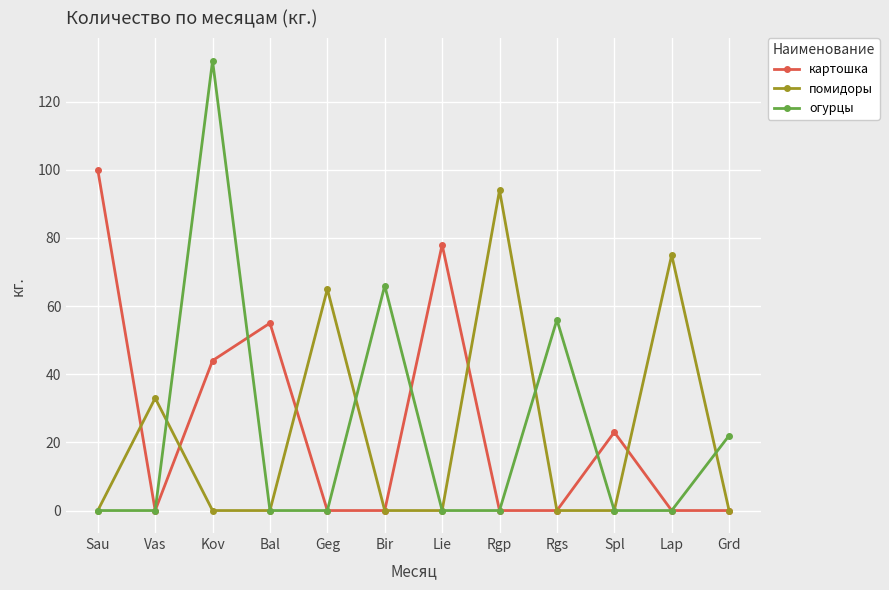

Is it true that картошка equals 23 at Spl?

True